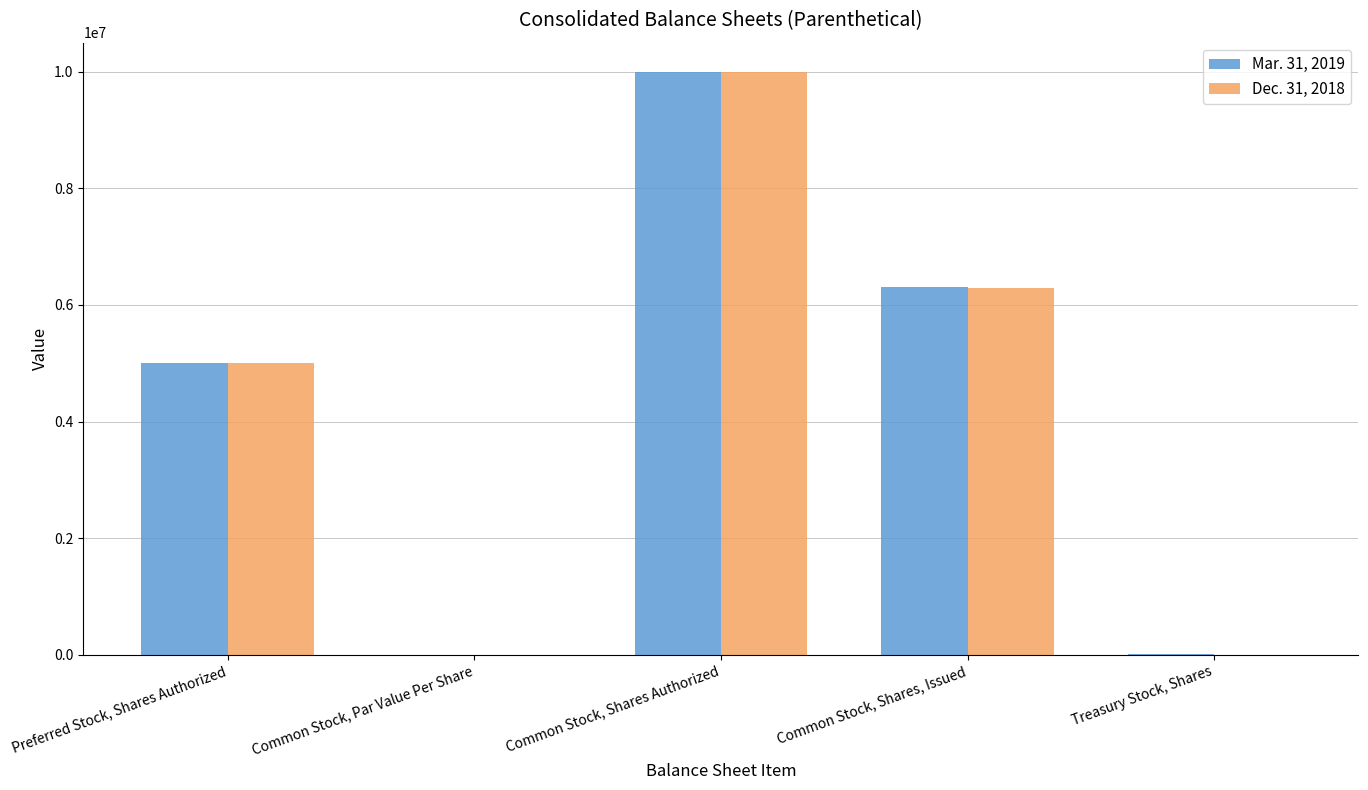

How many groups of bars are there?

5